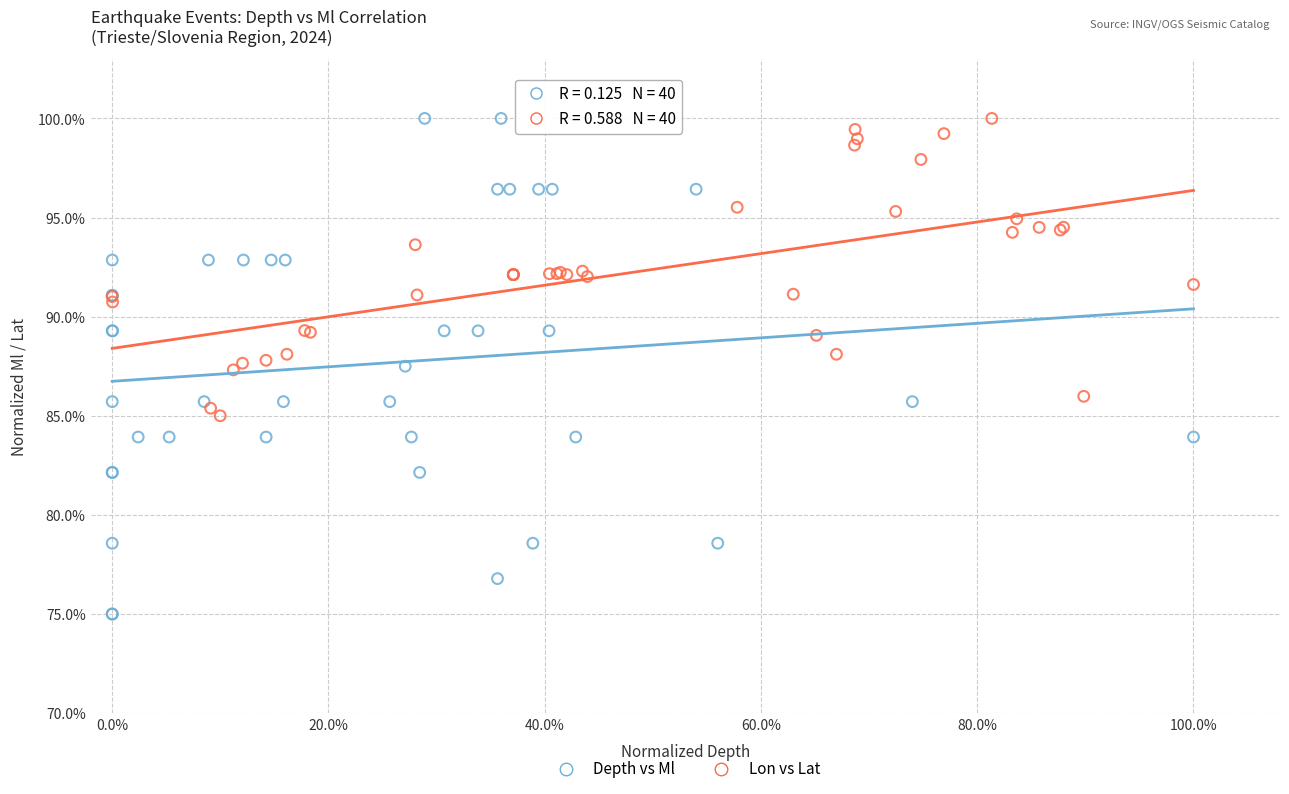

Which series reaches the minimum Y coordinate?

Depth vs Ml